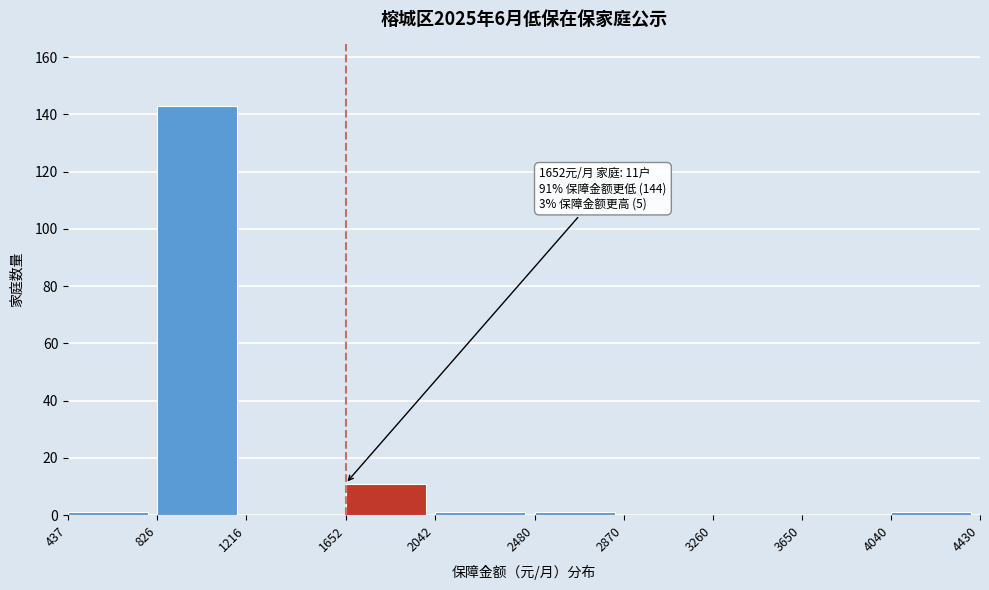

Which range on the x-axis has the tallest bar?

826 to 1216